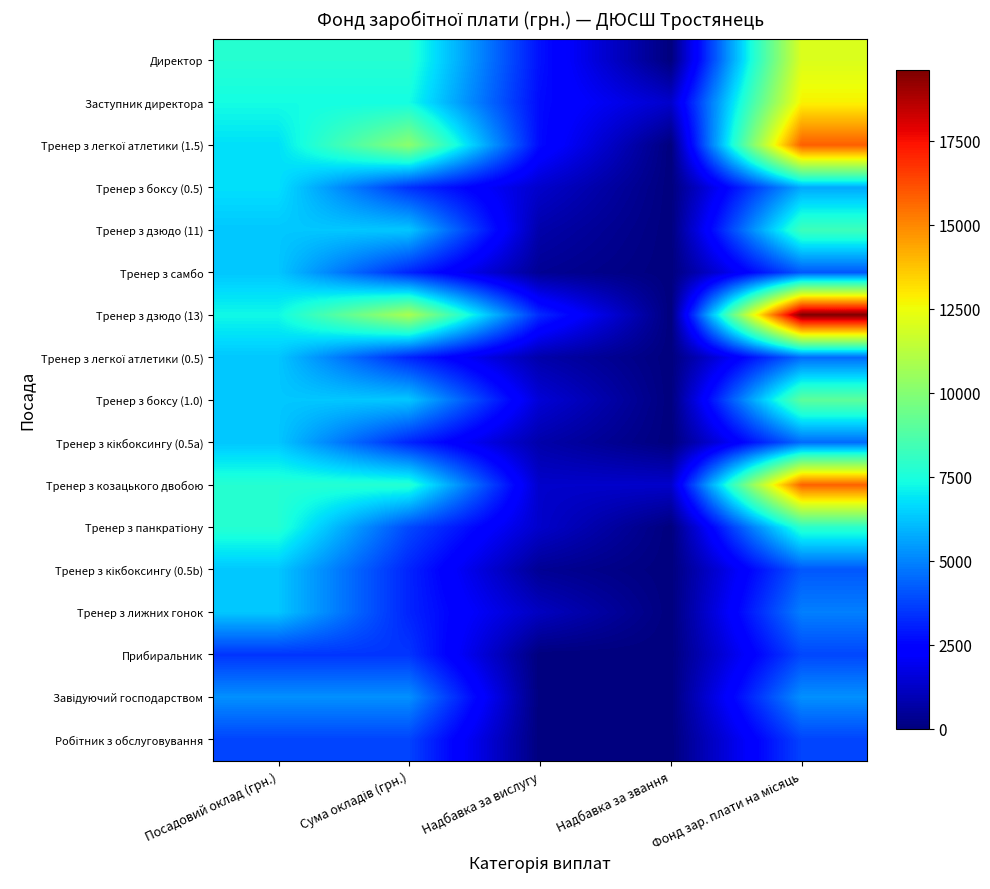

What is the total value across all series at Сума окладів (грн.)?

91916.9